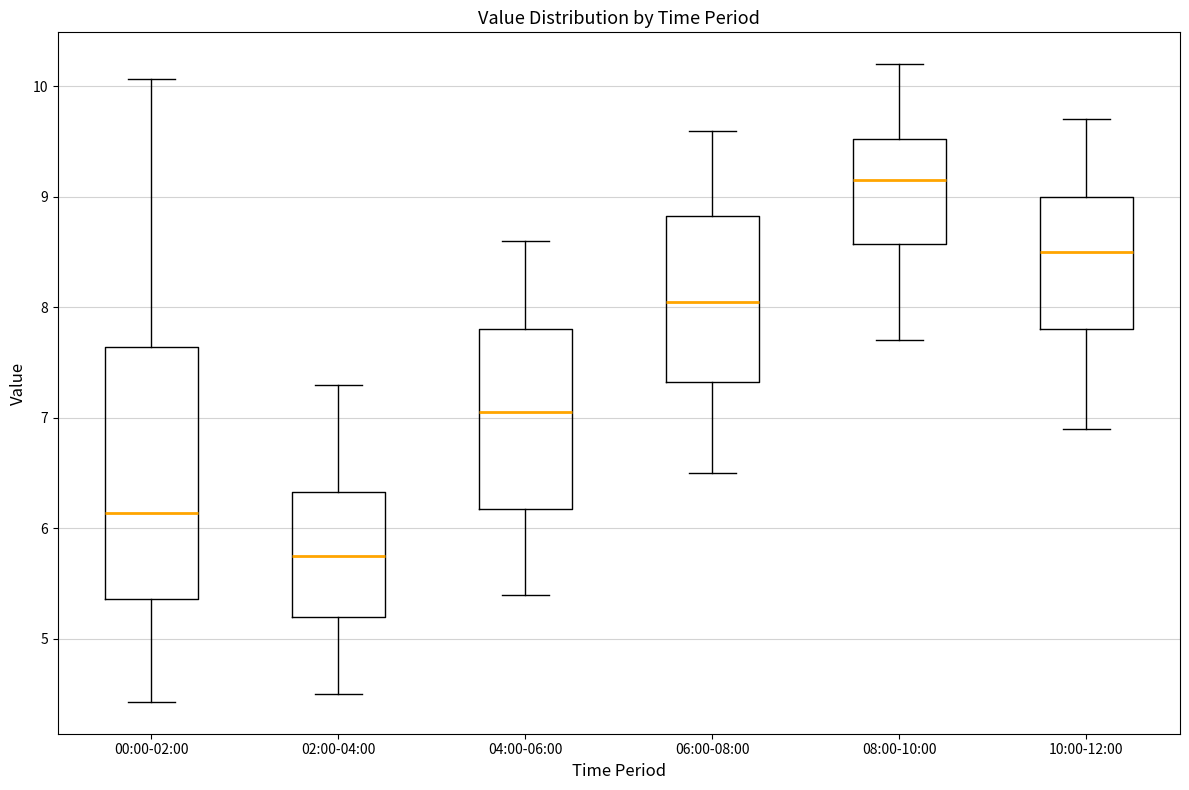

Which box's median line is the lowest?

02:00-04:00